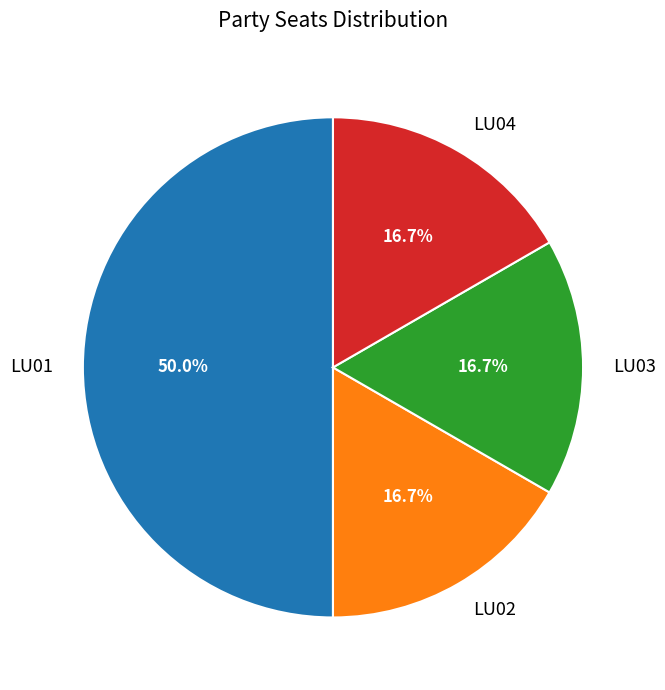

Which category has the biggest portion of the pie?

LU01